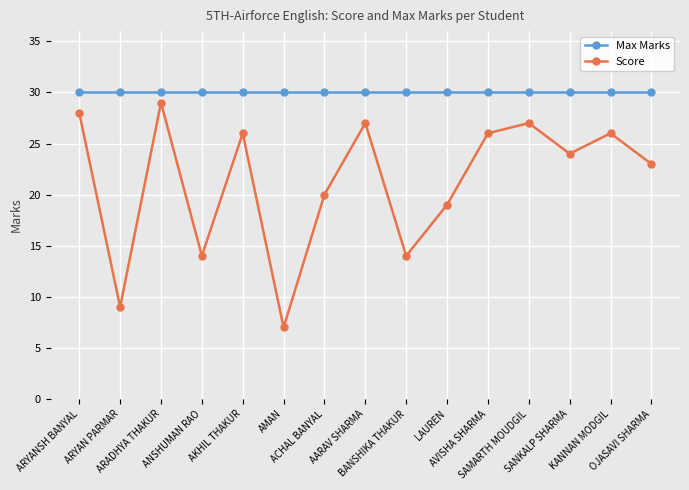

At which category is the sum across all series the highest?

ARADHYA THAKUR